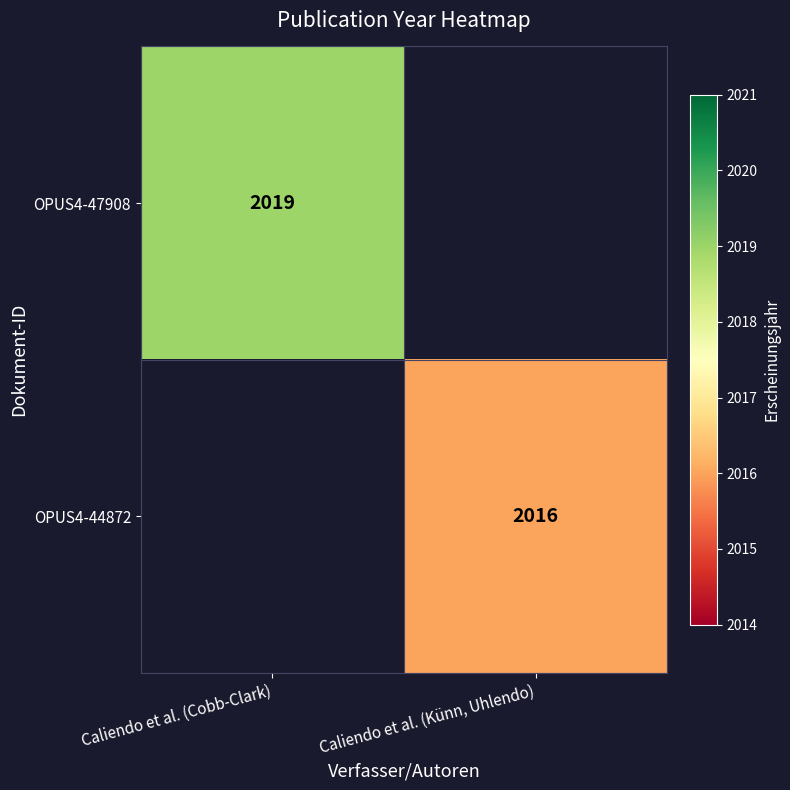

Is it true that OPUS4-44872 equals 2016 at Caliendo et al. (Künn, Uhlendo)?

True